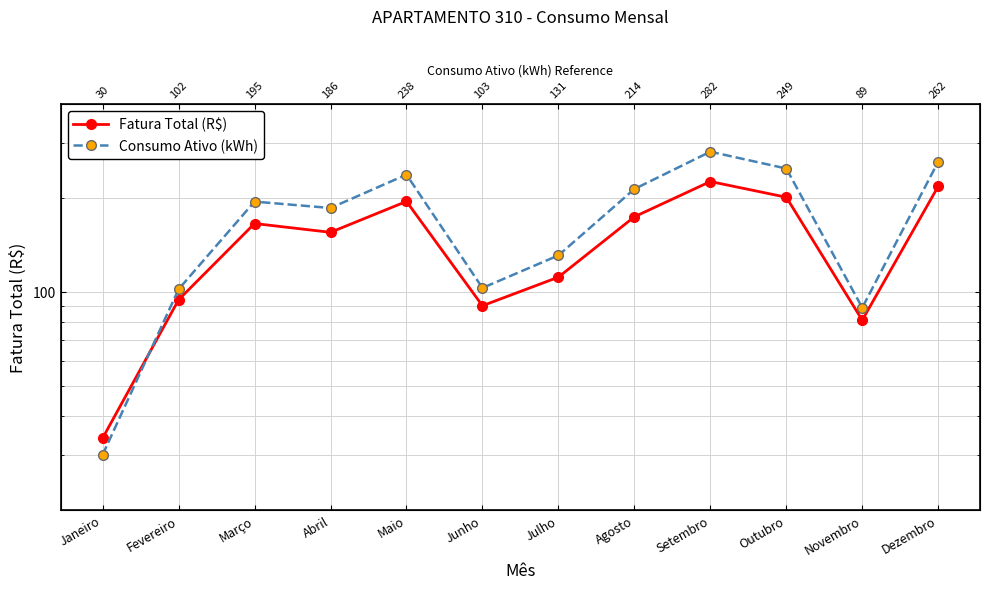

What is the difference between the Consumo Ativo (kWh) values at Maio and Julho?

107.0